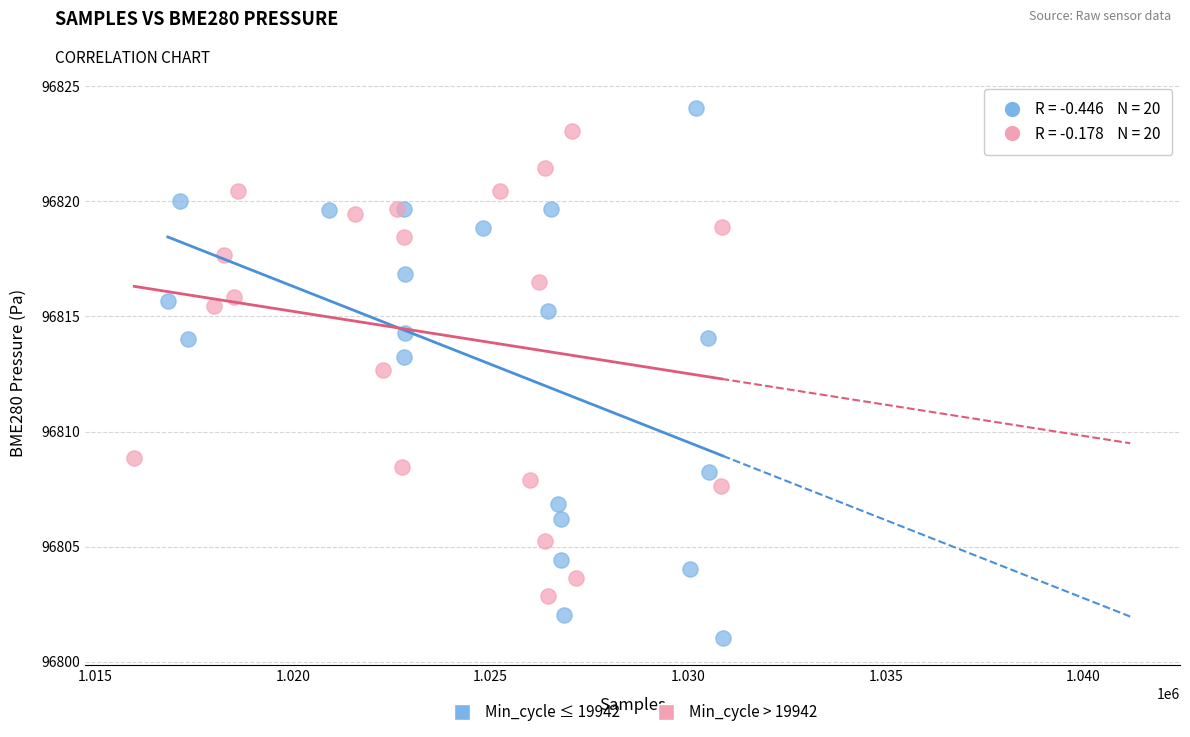

What are all the series names shown in the legend?

Min_cycle ≤ 19942, Min_cycle > 19942